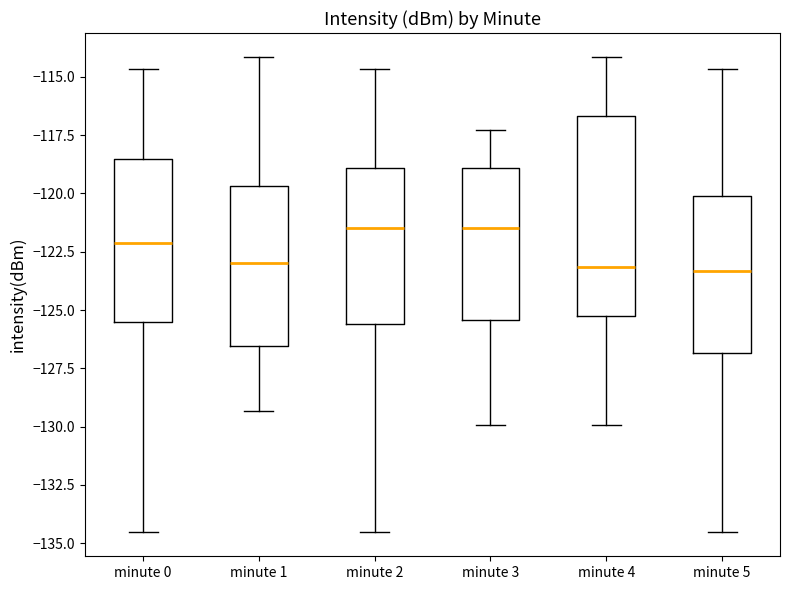

Reading left to right, transcribe this box plot: for each box, give where its median line is, the range the box spans, and where its two whiskers end, as read against the y-axis. The values are not printed on the chart, so give them approximately, as read against the axis.

minute 0: median -122.0, box -125.5 to -118.5, whiskers -134.5 to -114.5
minute 1: median -123.0, box -126.5 to -119.5, whiskers -129.5 to -114.0
minute 2: median -121.5, box -125.5 to -119.0, whiskers -134.5 to -114.5
minute 3: median -121.5, box -125.5 to -119.0, whiskers -130.0 to -117.5
minute 4: median -123.0, box -125.5 to -116.5, whiskers -130.0 to -114.0
minute 5: median -123.5, box -127.0 to -120.0, whiskers -134.5 to -114.5